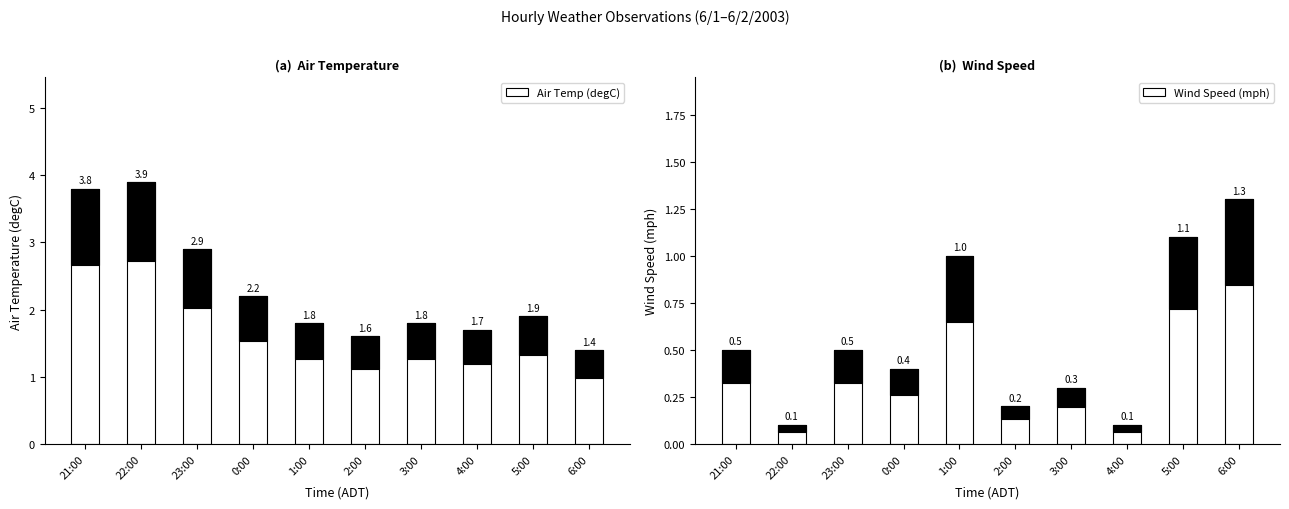

Is the value of Air Temp (degC) at 21:00 greater than the value of Wind Speed (mph) at 2:00?

Yes